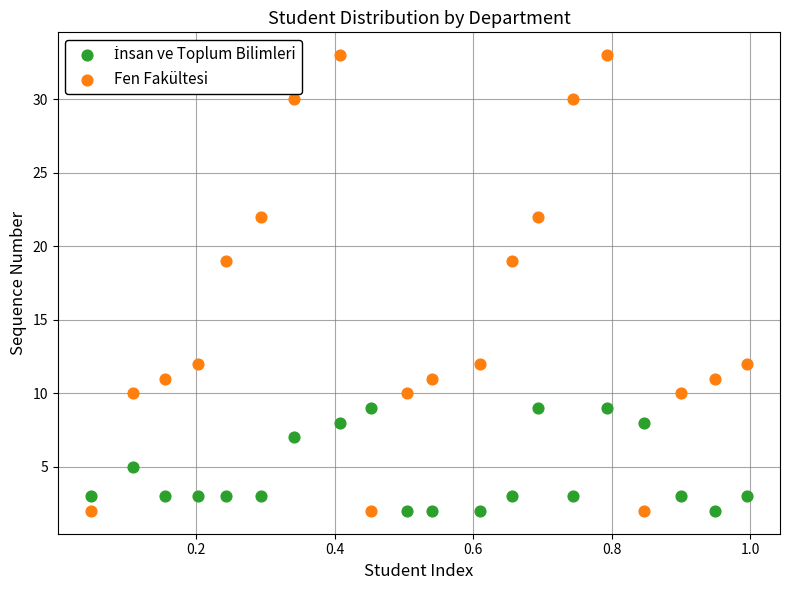

Across all data points, what is the range of Y values (max minus min)?

31